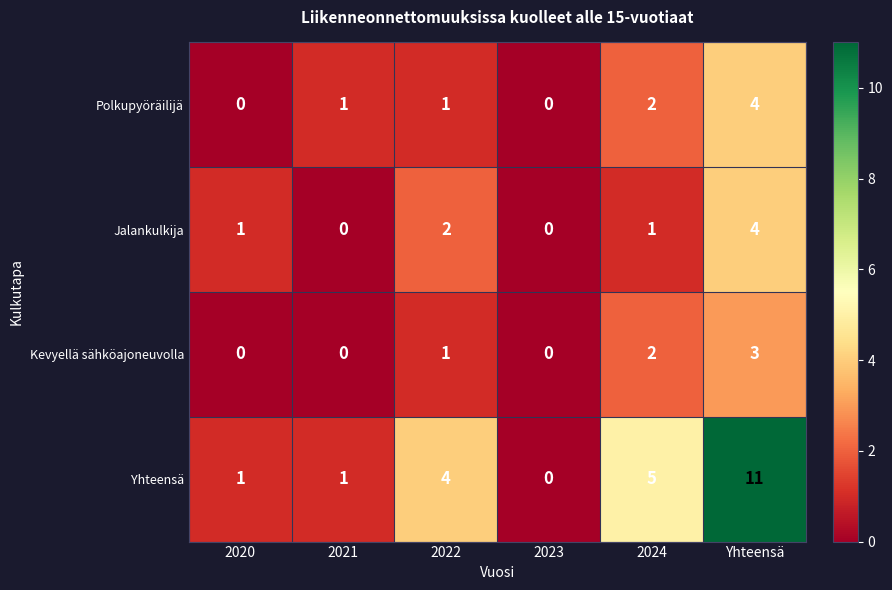

Which series changed the most between 2021 and 2022?

Yhteensä